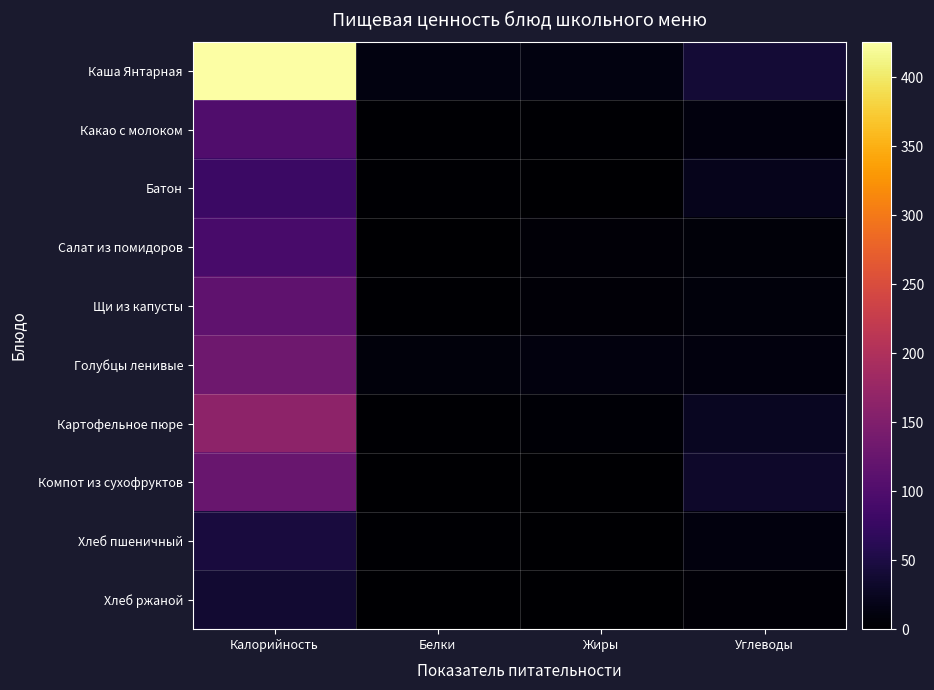

Reading left to right, extract all data points from this chart.

Каша Янтарная: Калорийность=426	Белки=13	Жиры=13	Углеводы=41
Какао с молоком: Калорийность=101	Белки=2	Жиры=2	Углеводы=10
Батон: Калорийность=79	Белки=3	Жиры=0	Углеводы=21
Салат из помидоров: Калорийность=93	Белки=1	Жиры=5	Углеводы=7
Щи из капусты: Калорийность=116	Белки=2	Жиры=6	Углеводы=9
Голубцы ленивые: Калорийность=133	Белки=9	Жиры=10	Углеводы=10
Картофельное пюре: Калорийность=164	Белки=3	Жиры=4	Углеводы=26
Компот из сухофруктов: Калорийность=126	Белки=1	Жиры=0	Углеводы=32
Хлеб пшеничный: Калорийность=45	Белки=2	Жиры=0	Углеводы=10
Хлеб ржаной: Калорийность=38	Белки=1	Жиры=0	Углеводы=6